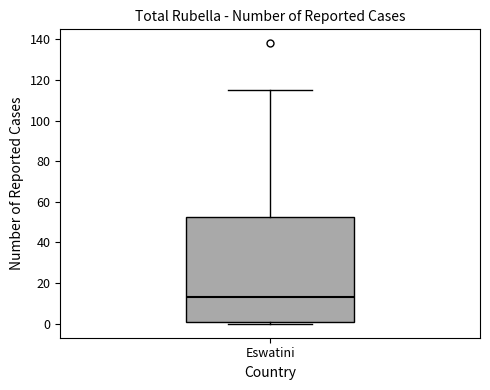

Read this box plot against the y-axis: the position of the median line, the range covered by the box, and the ends of both whiskers. The values are not printed on the chart, so give them approximately, as read against the axis.

median 14, box 2 to 52, whiskers 0 to 116